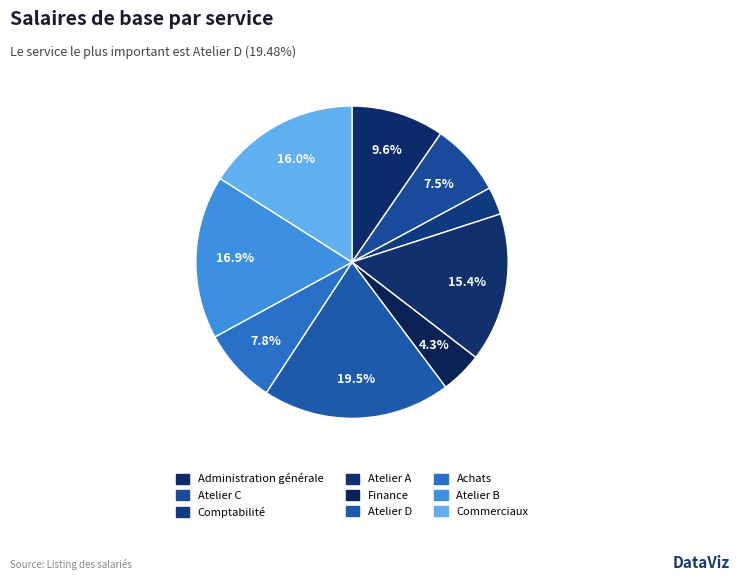

Count the number of slices in the pie.

9